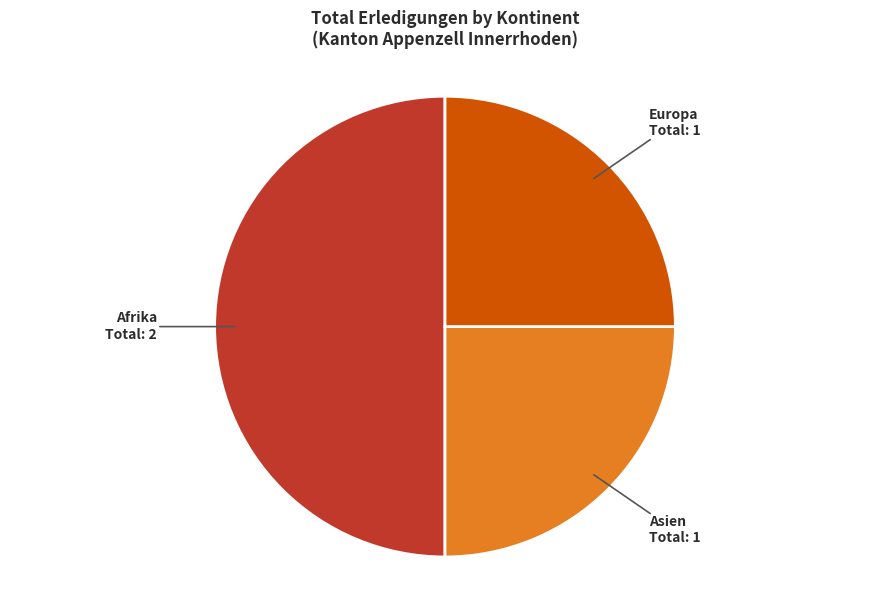

Is it true that Afrika is 50% of the pie?

True